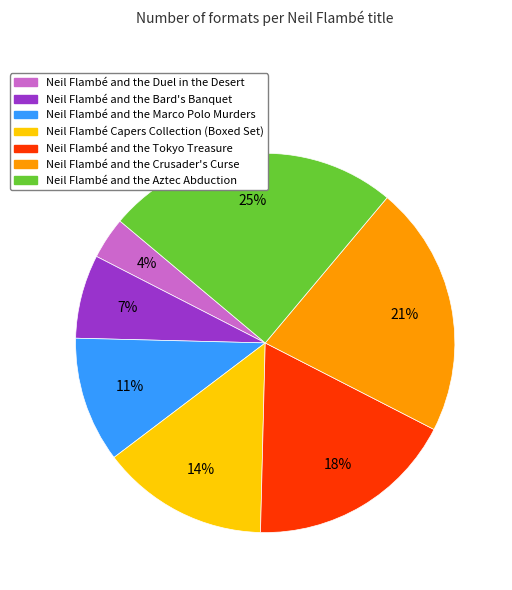

Which category has the biggest portion of the pie?

Neil Flambé and the Aztec Abduction